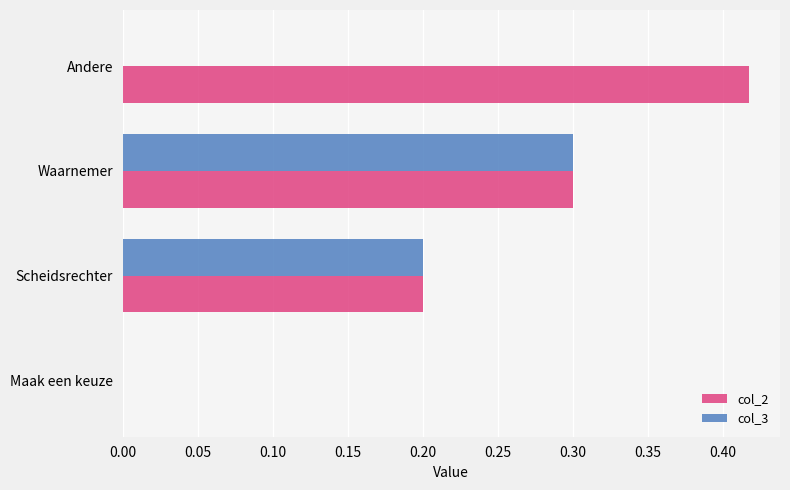

Which series has the largest total across all categories?

col_2